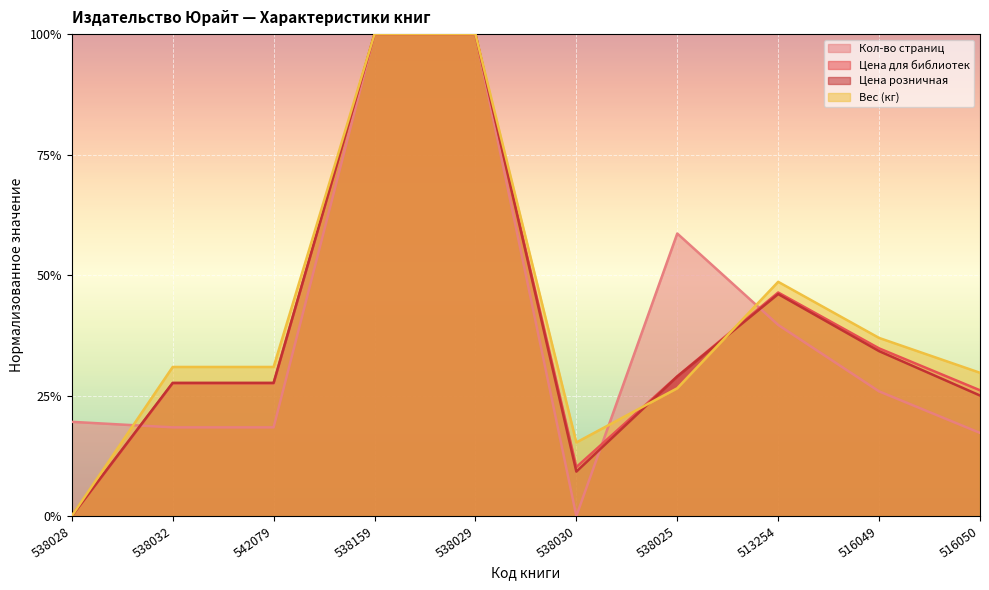

At which label does Цена розничная reach its minimum?

538028